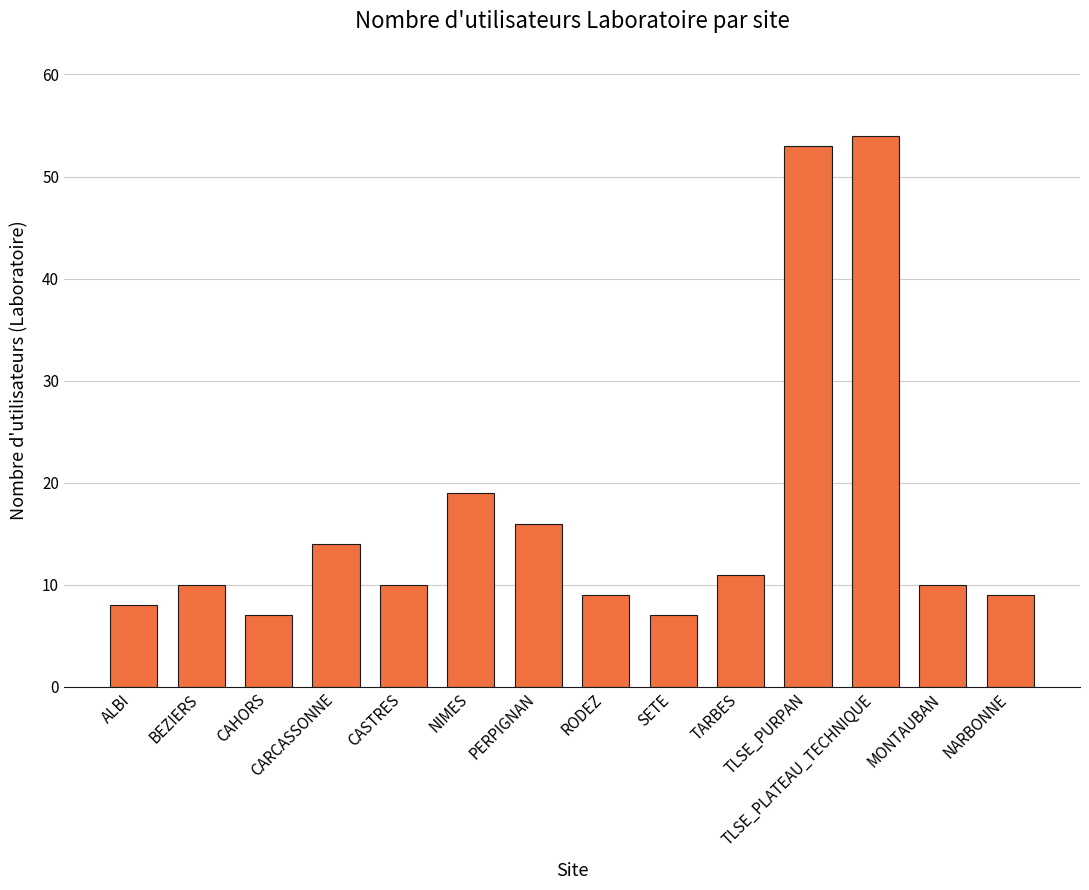

True or false: the data shows 14 at ALBI.

False